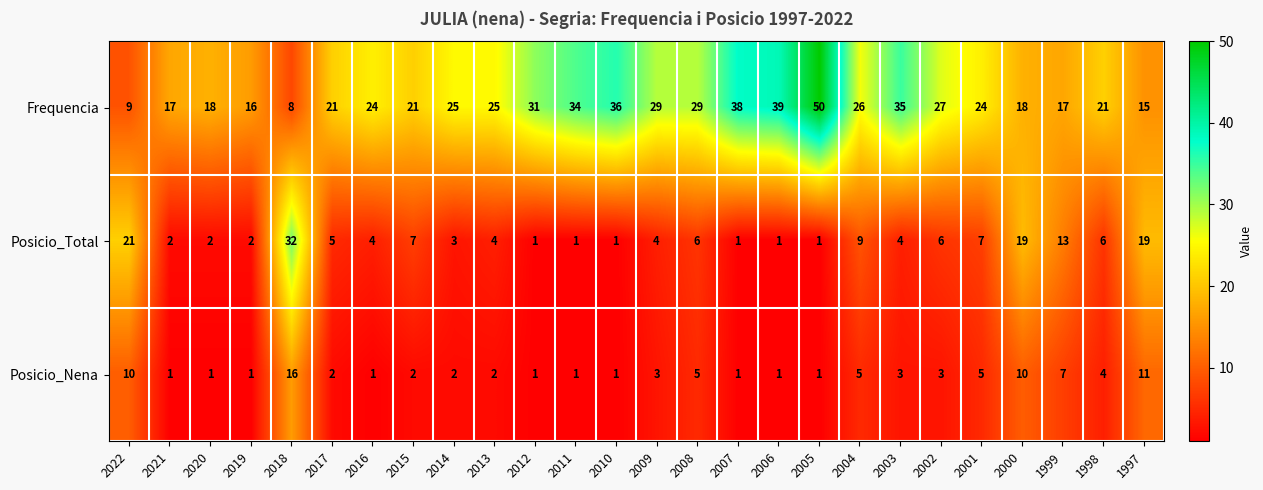

What is the approximate value of Frequencia at 1999, to the nearest 10?

20